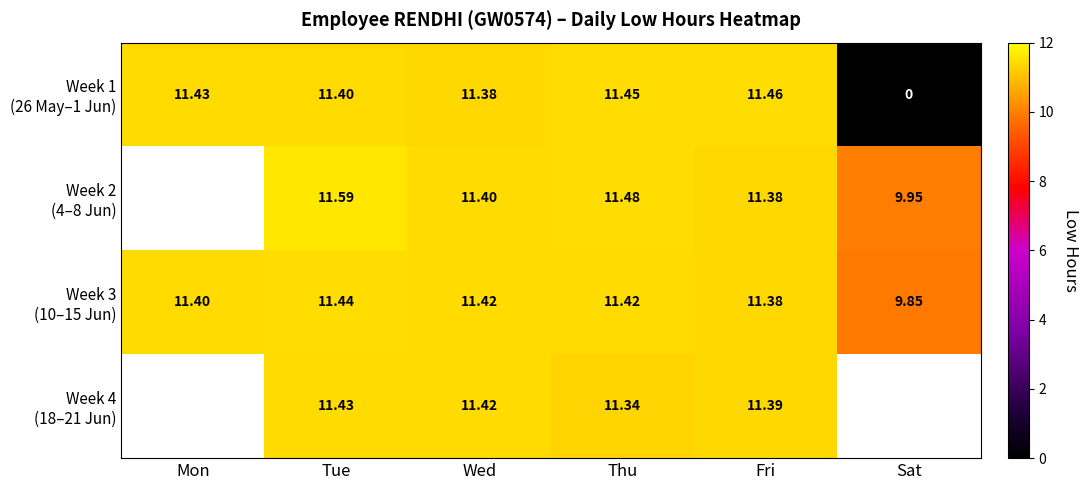

The Week 1 (26 May–1 Jun) series shows 3.9 at Sat. True or false?

False